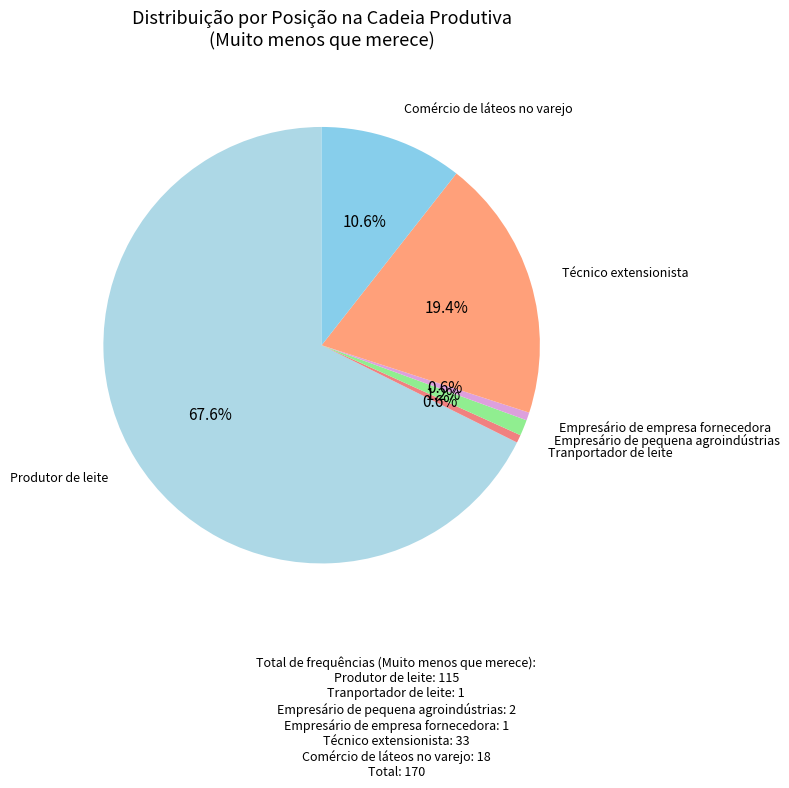

To the nearest percent, what portion does Produtor de leite represent?

68%